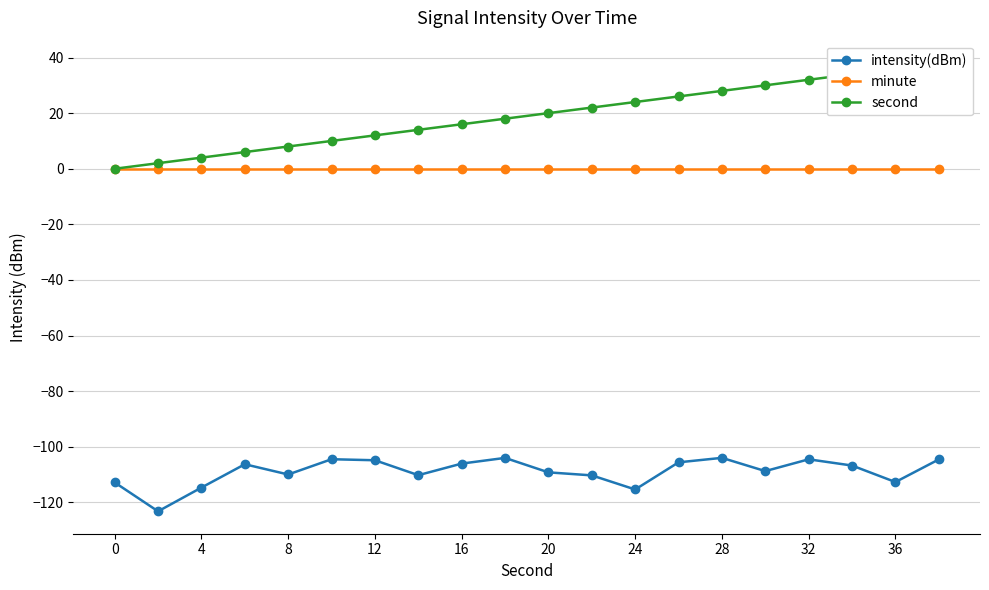

True or false: intensity(dBm) and minute cross at least once.

False